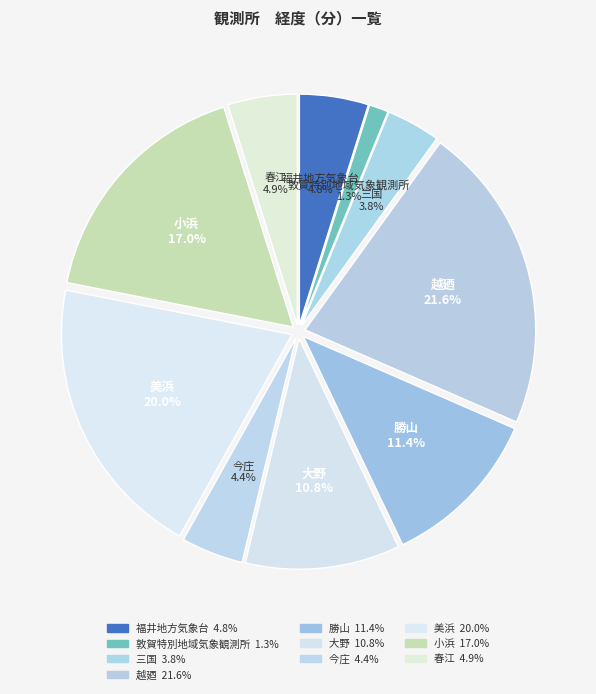

Which slice is the smallest?

敦賀特別地域気象観測所